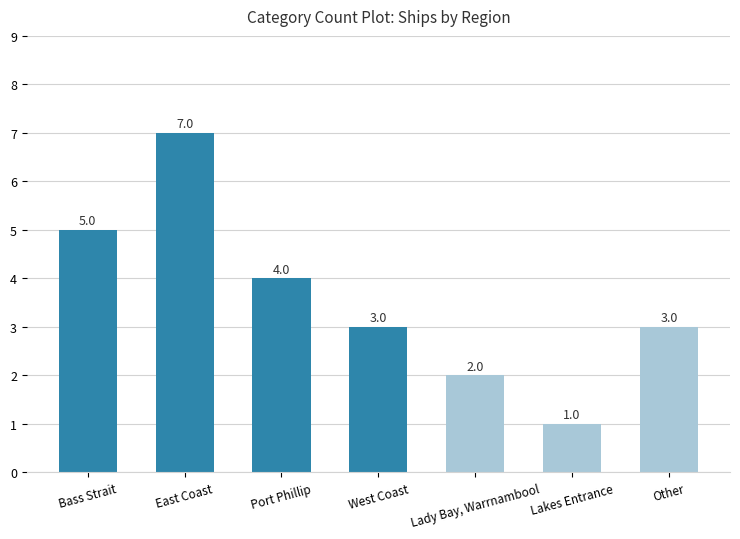

Reading left to right, extract all data points from this chart.

5	7	4	3	2	1	3